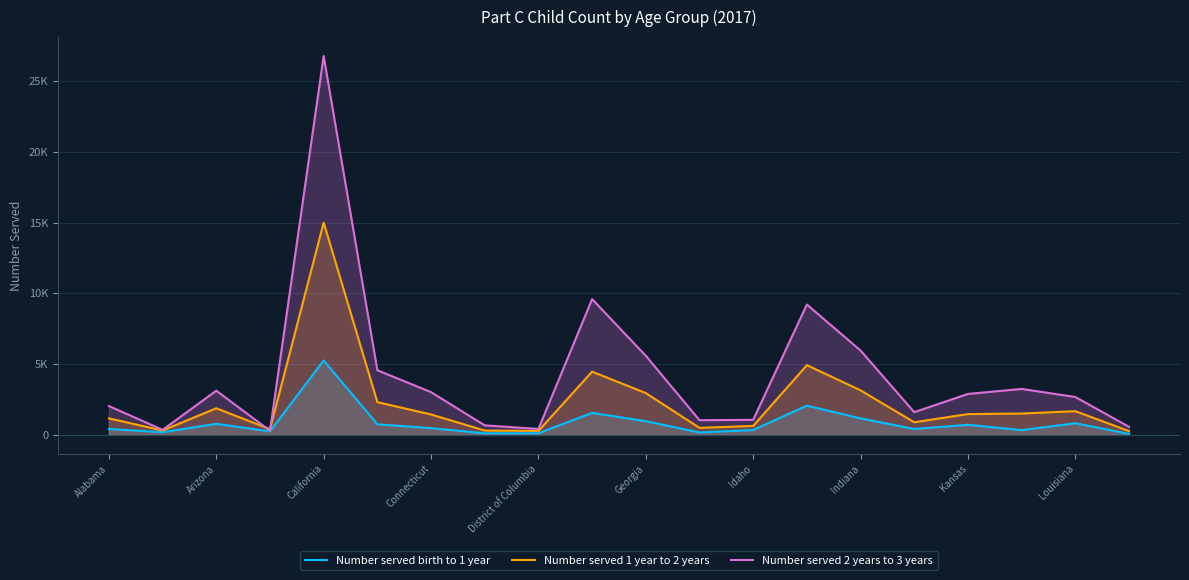

True or false: Number served birth to 1 year has more than 1 points higher than both neighbors.

True